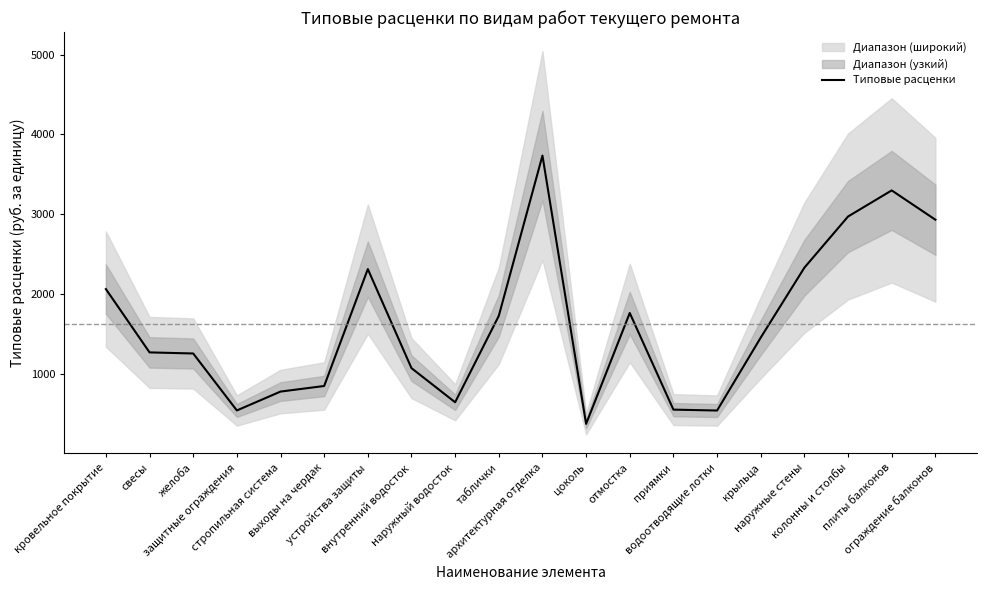

The value at свесы is 1269.7. True or false?

True